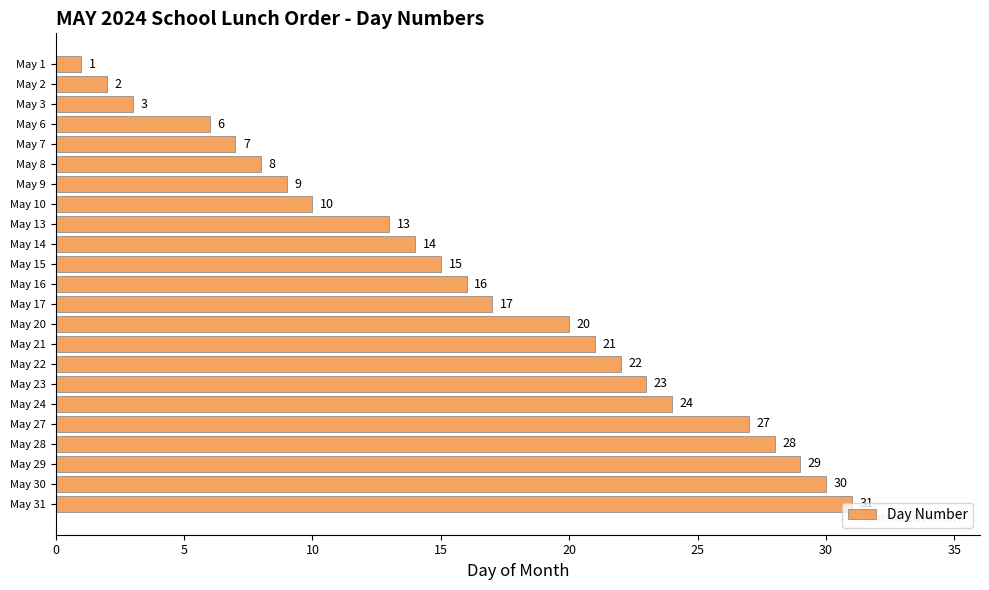

What is the change in value from May 14 to May 3?

-11